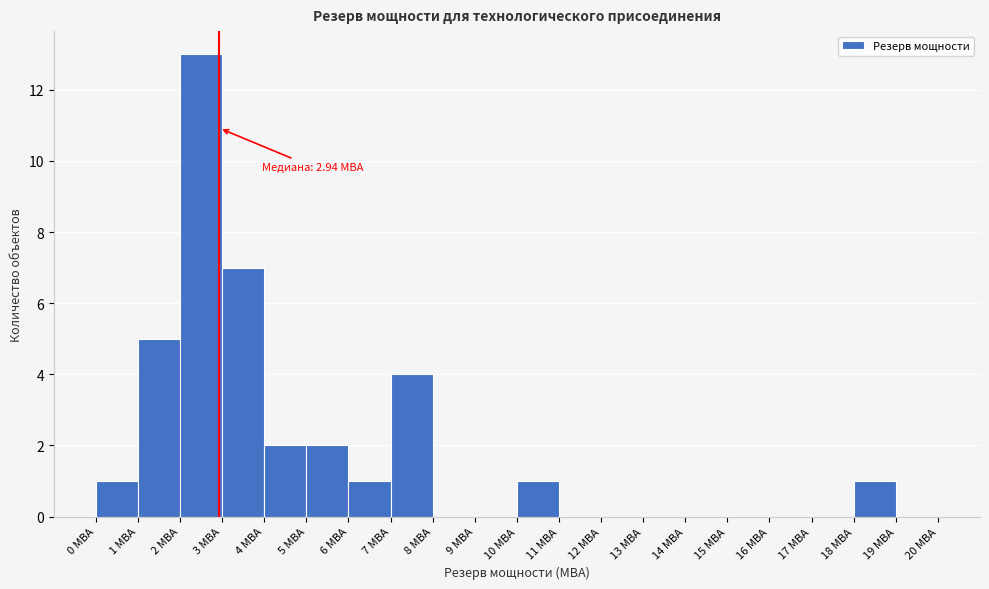

Over which range of the x-axis is the bar tallest?

2 to 3